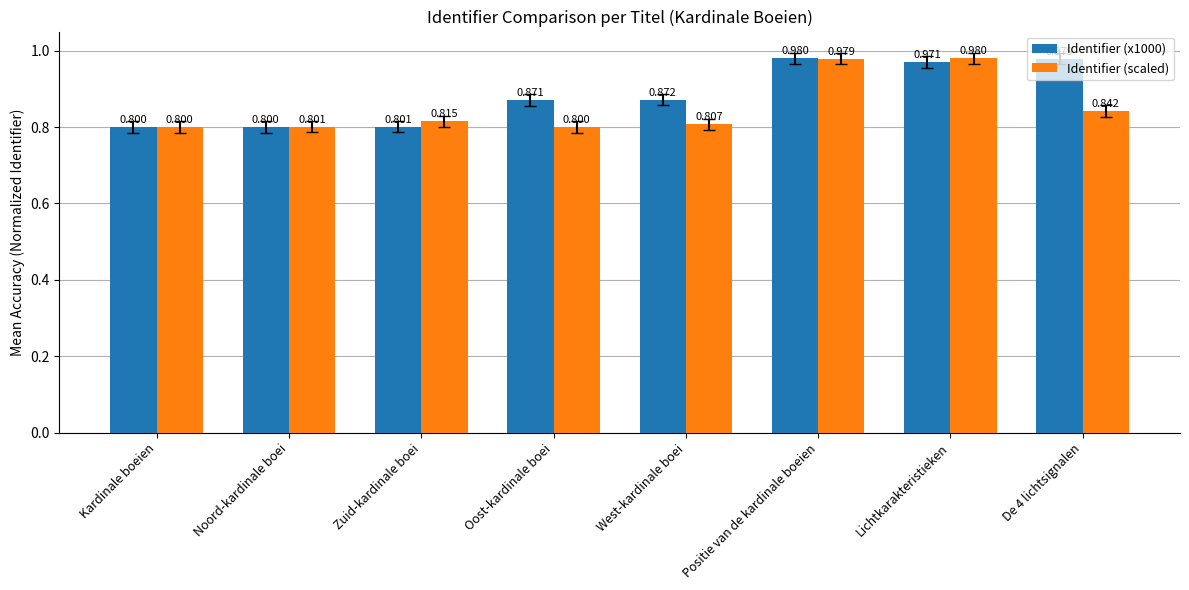

What is the label of the 8th bar from the right?

Kardinale boeien